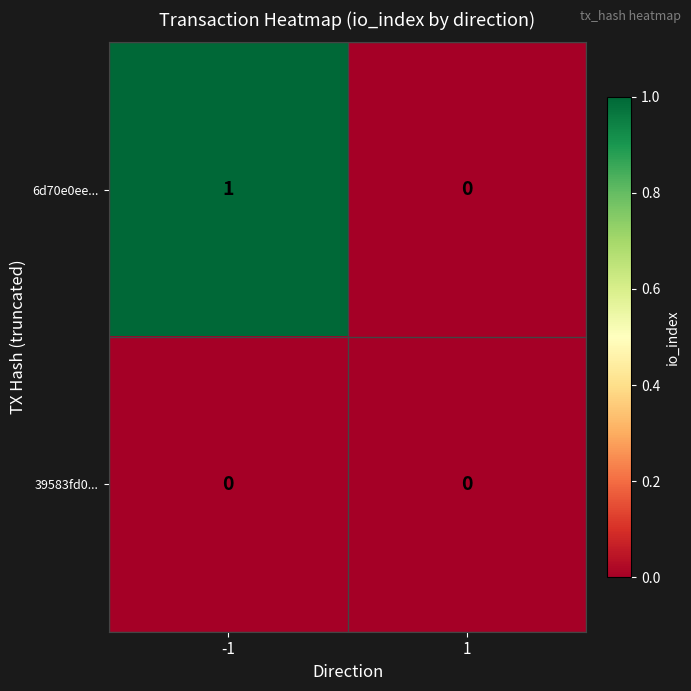

Rank the series by their average value, from lowest to highest.

39583fd0..., 6d70e0ee...